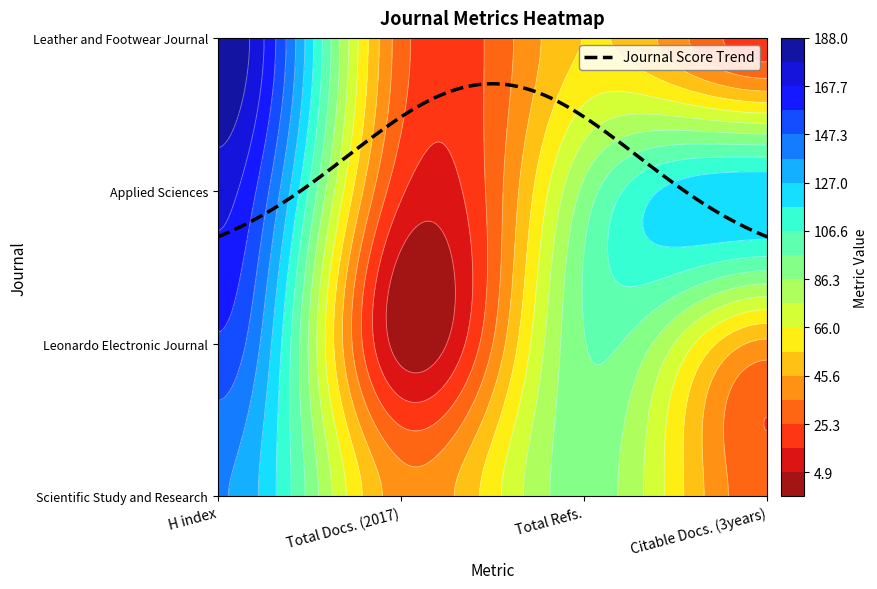

At how many categories does at least one series exceed 60?

3